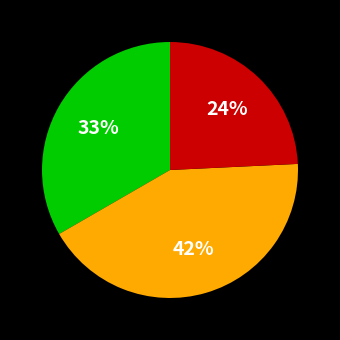

Is there any slice that represents more than half of the pie?

No